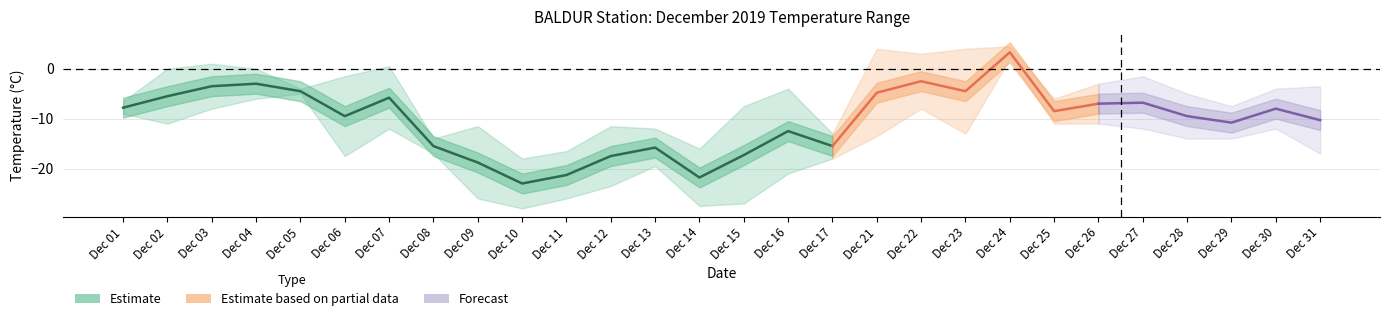

What is the smallest value displayed?

-28.0